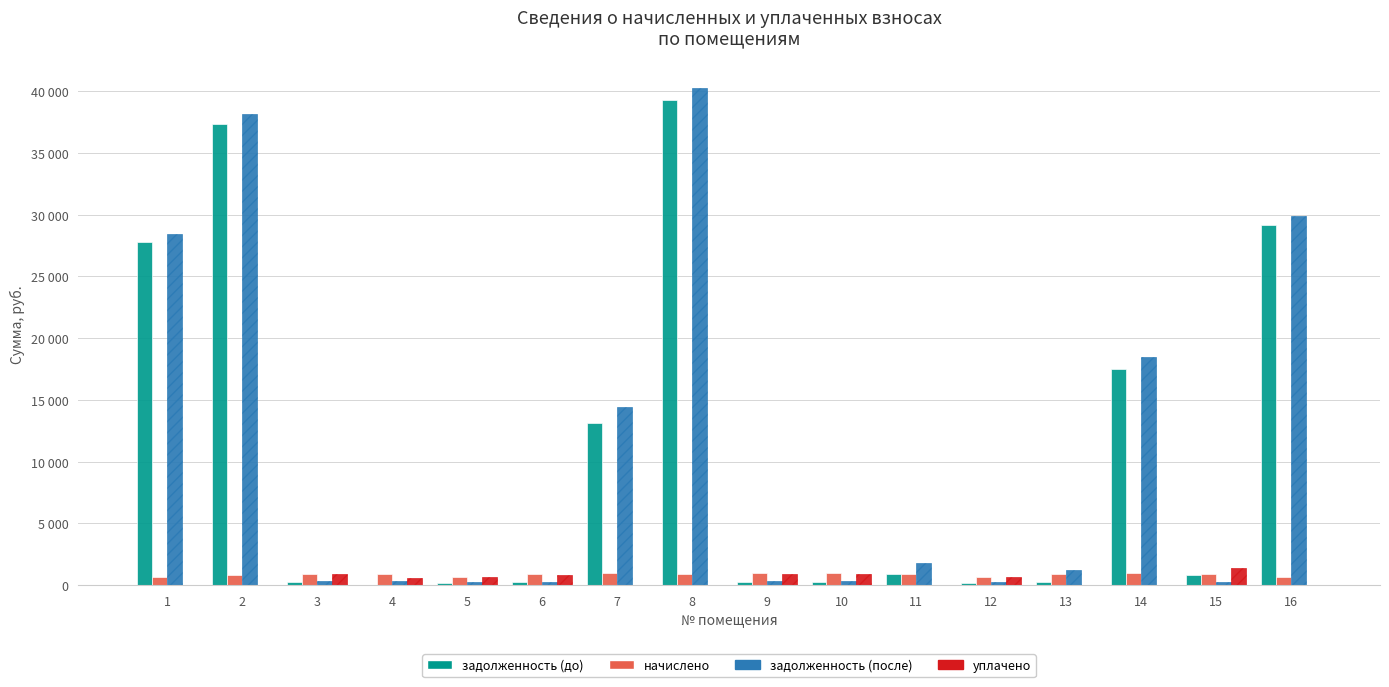

What are all the series names shown in the legend?

задолженность (до), начислено, задолженность (после), уплачено